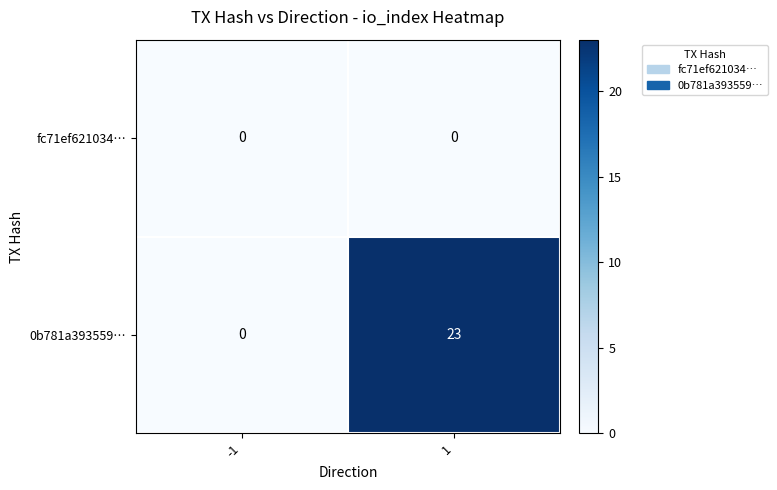

What is the maximum value for 0b781a393559…?

23